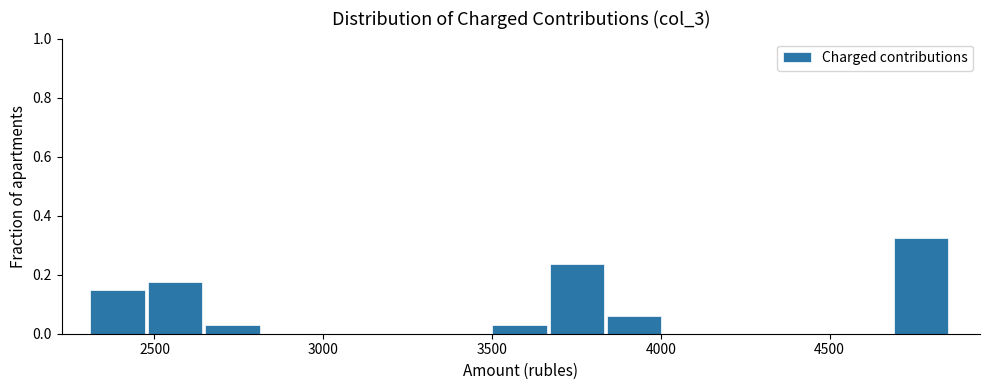

Read against the x-axis, roughly where is the centre of the tallest bar?

4750